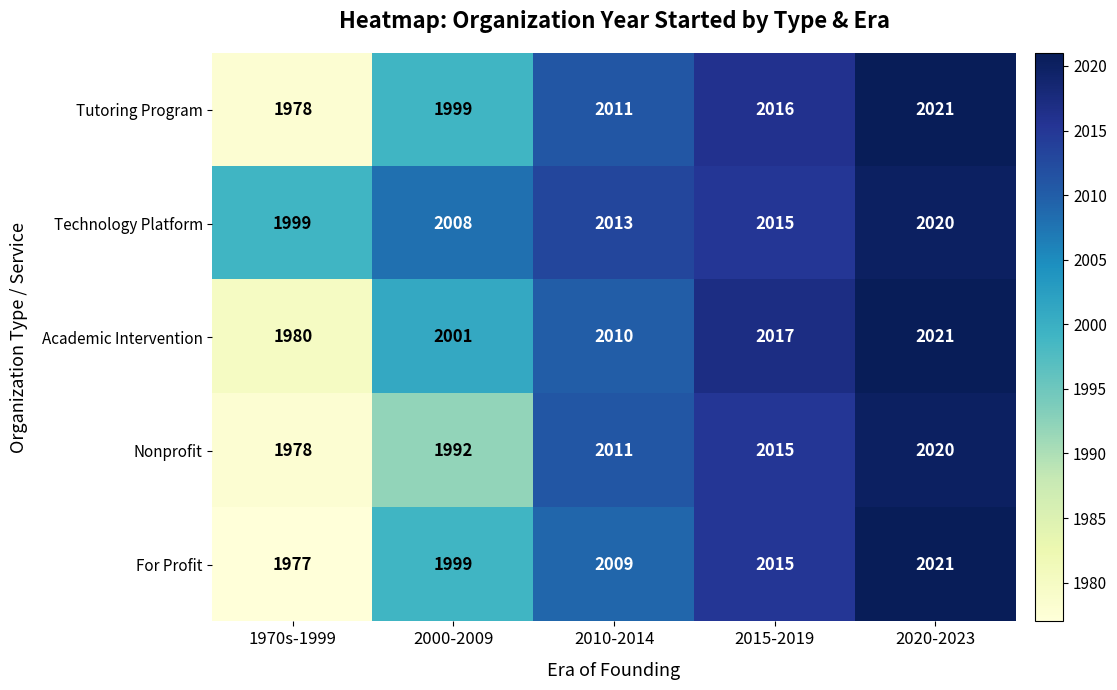

At how many categories does at least one series exceed 1979?

5